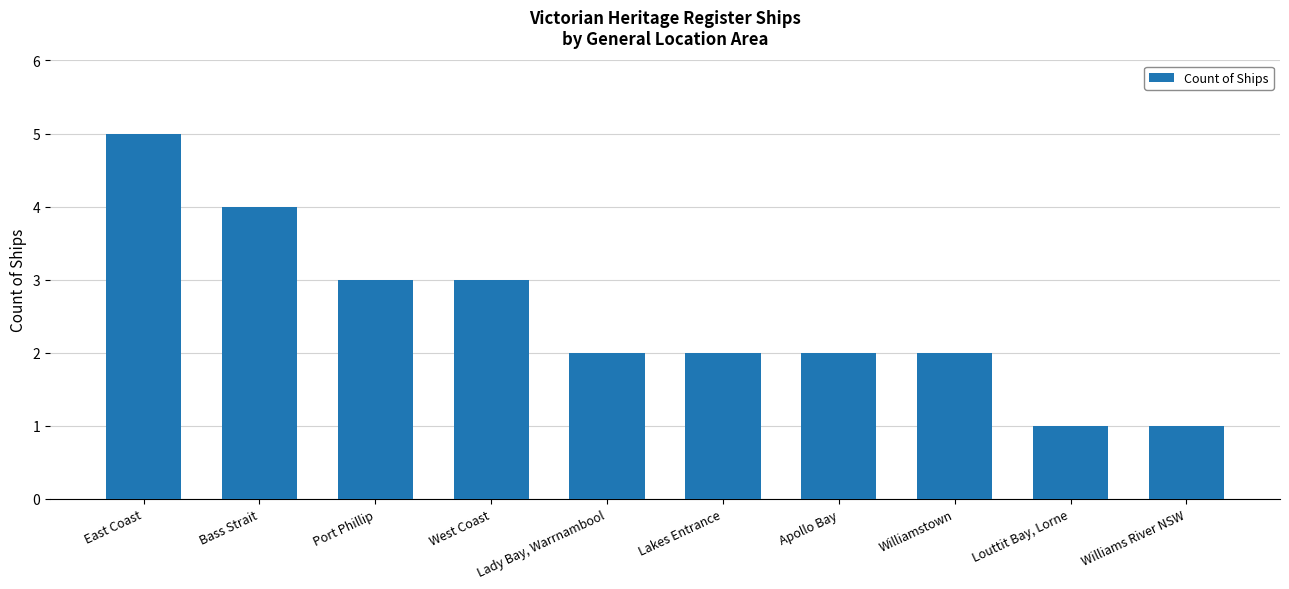

What is the maximum value shown in the chart?

5